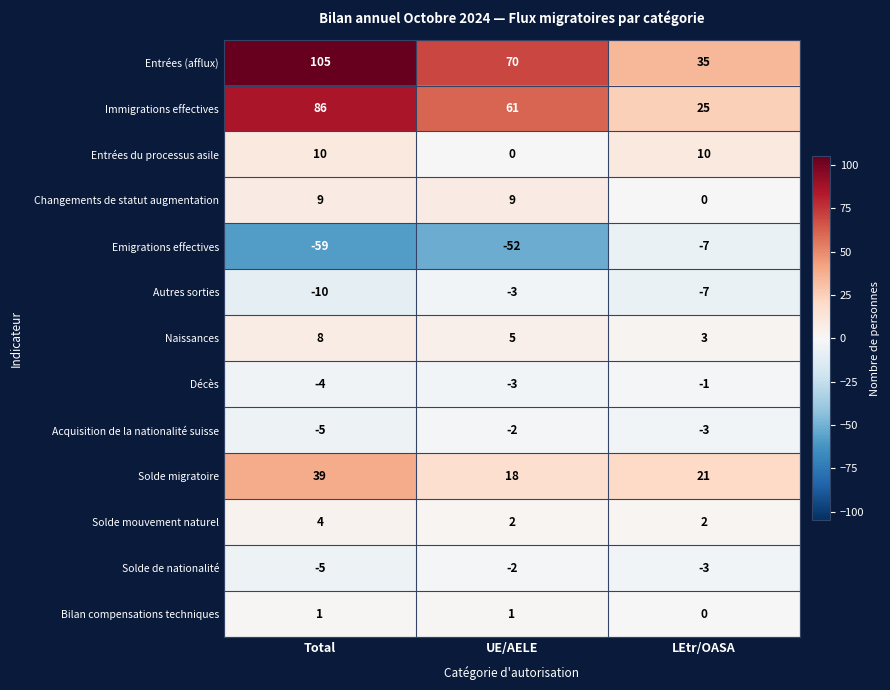

True or false: Acquisition de la nationalité suisse has a value of -3 at LEtr/OASA.

True